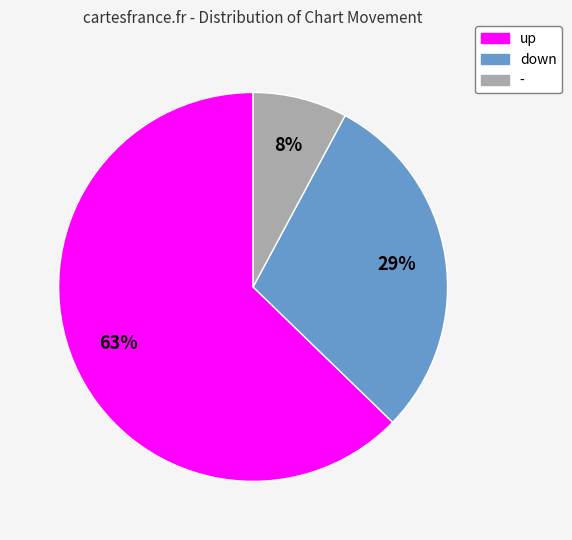

True or false: down accounts for 29% of the total.

True